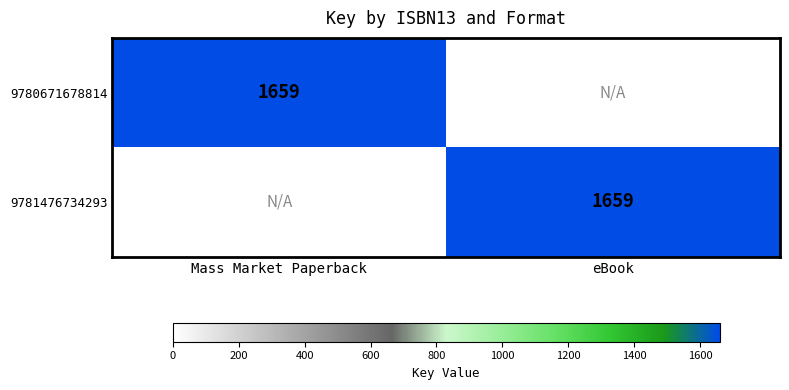

The 9781476734293 series shows 2895 at eBook. True or false?

False